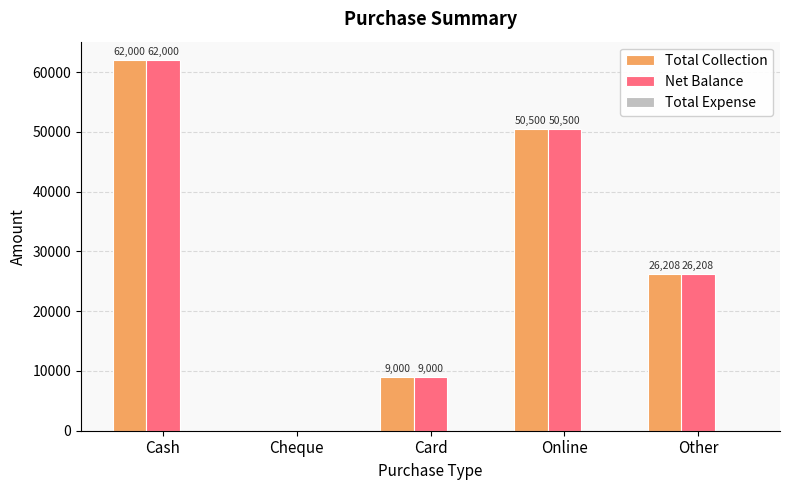

The Net Balance series shows 13048 at Other. True or false?

False